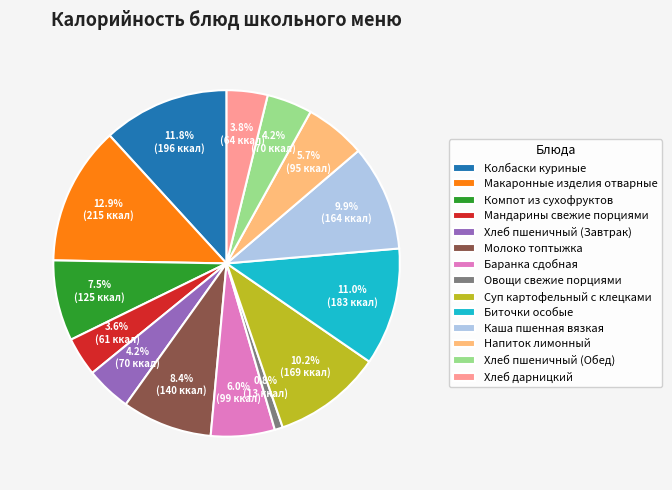

To the nearest percent, what percentage of the pie is Баранка сдобная?

6%